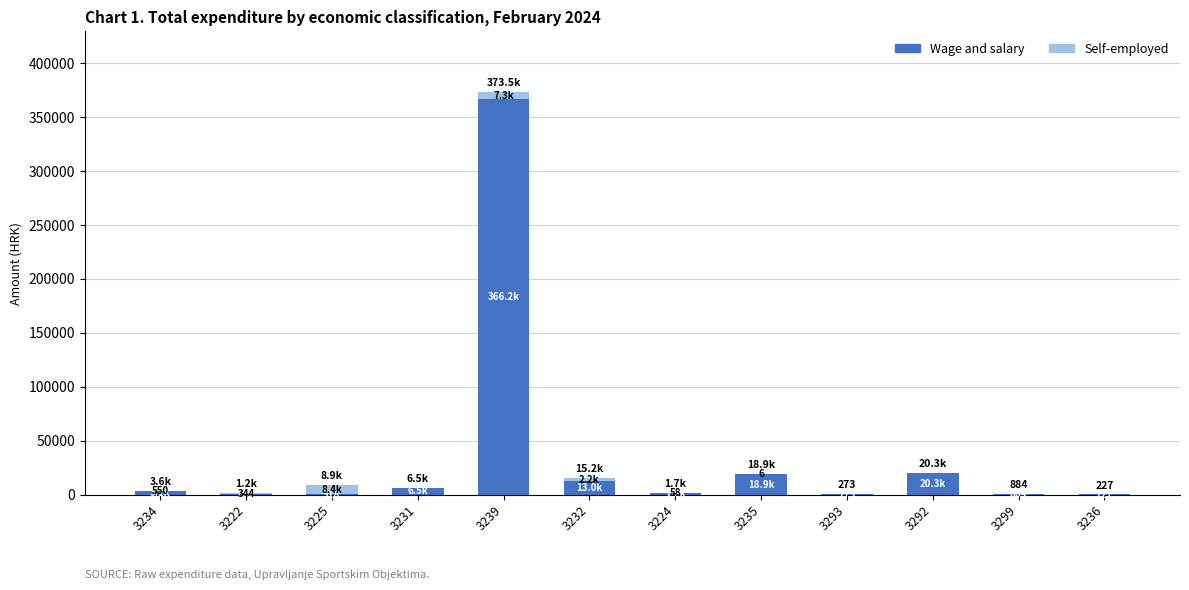

What is the maximum value for Wage and salary?

366180.0